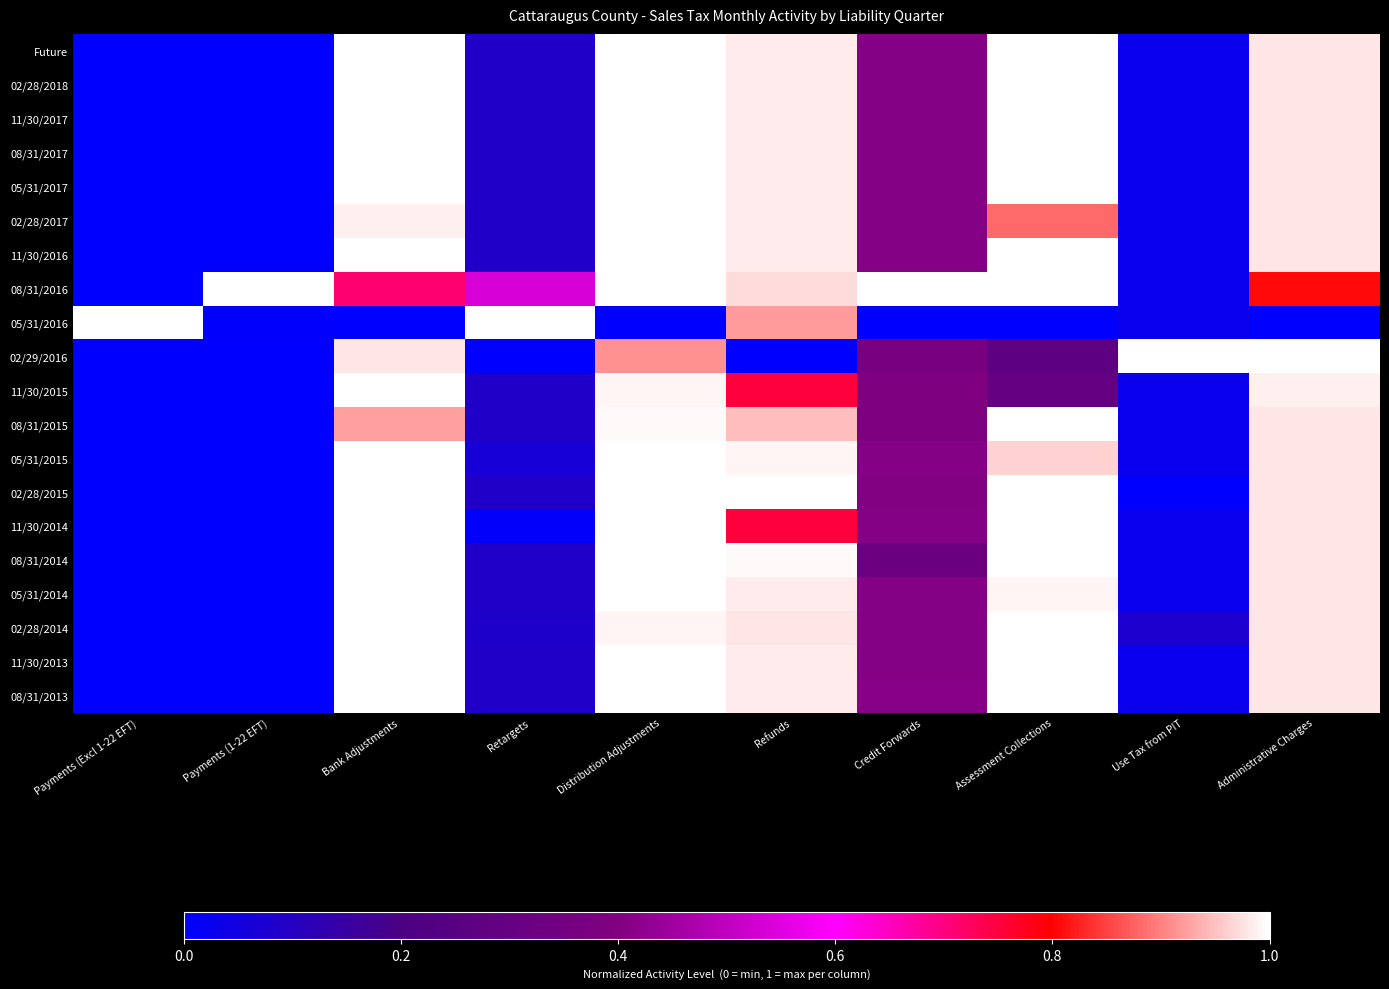

Which series has the largest range (max minus min)?

Future